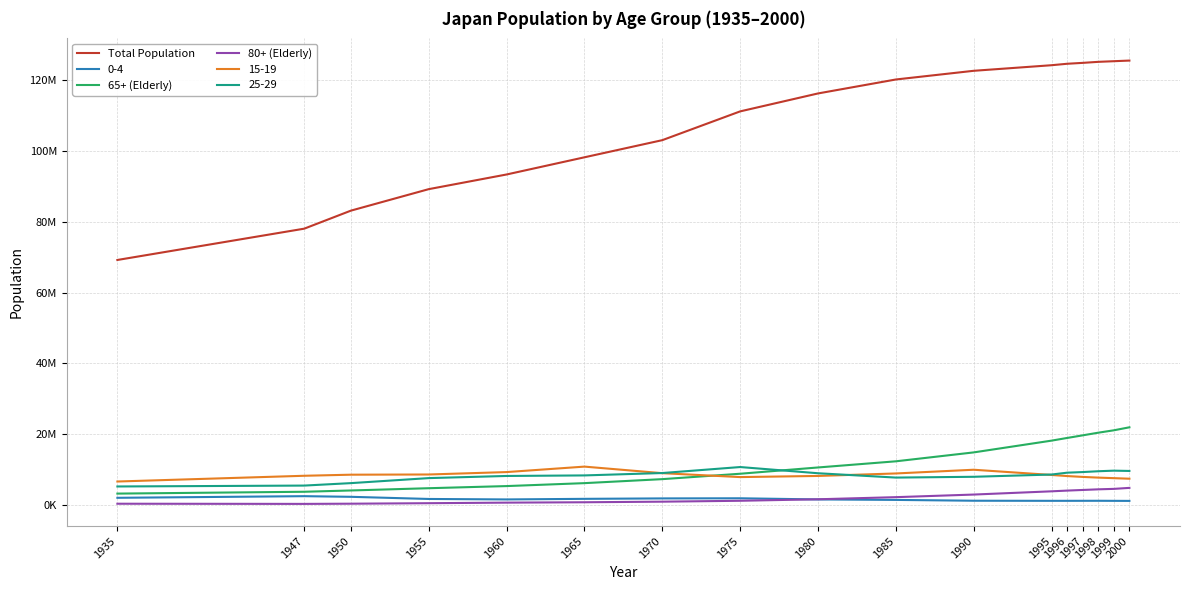

Is this an area chart (filled region under the line)?

No